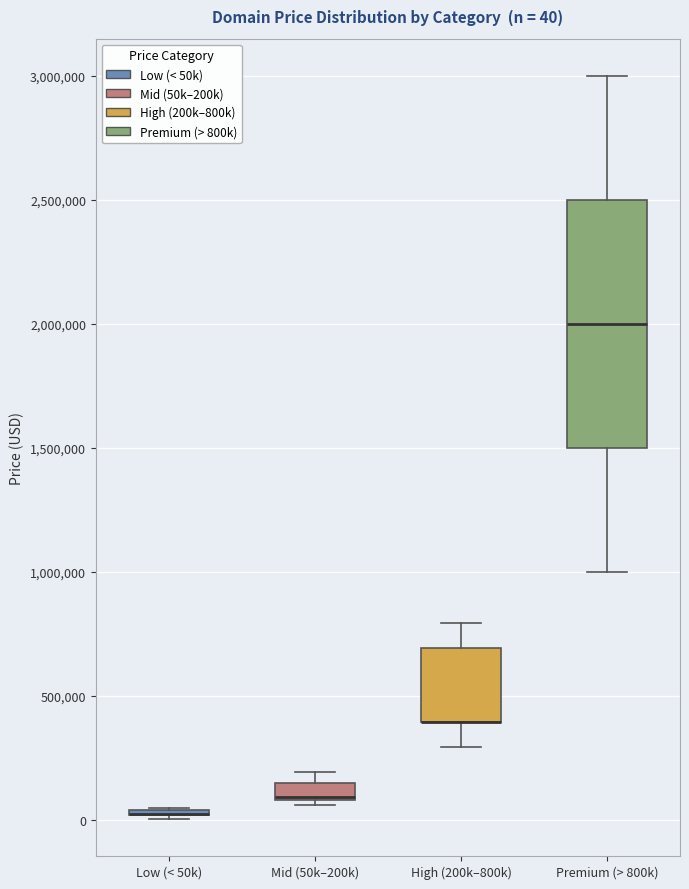

Comparing the boxes themselves (not the whiskers), which one is the tallest?

Premium (> 800k)